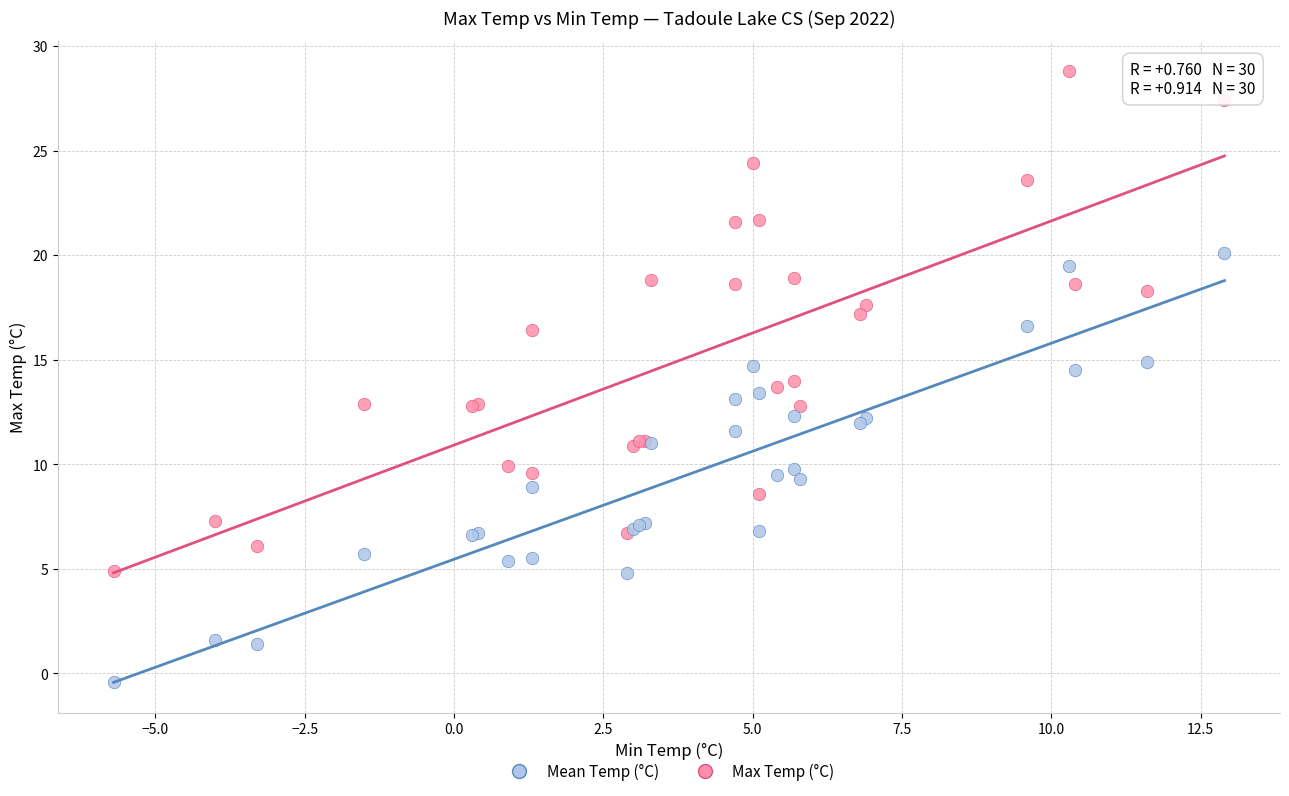

What are all the series names shown in the legend?

Mean Temp (°C), Max Temp (°C)